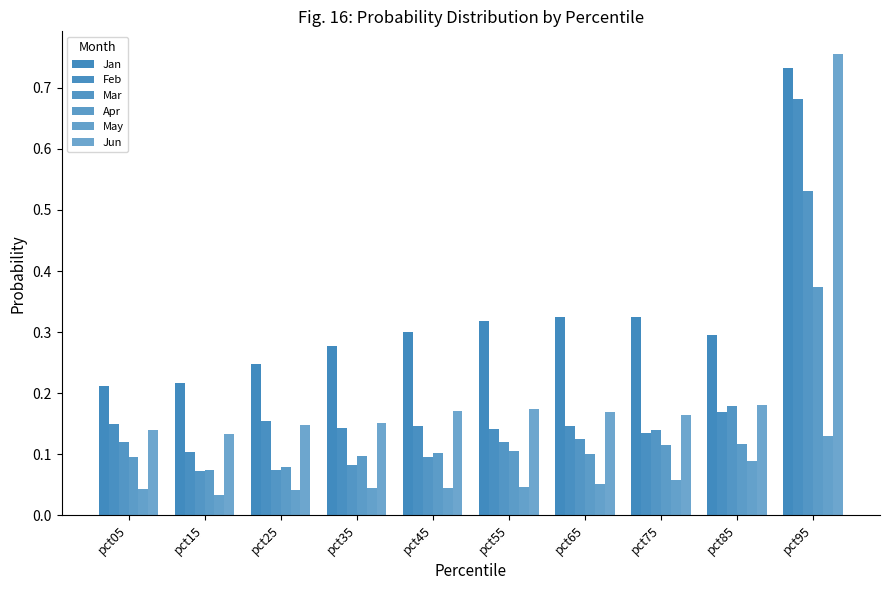

At which label does Jun reach its minimum?

pct15